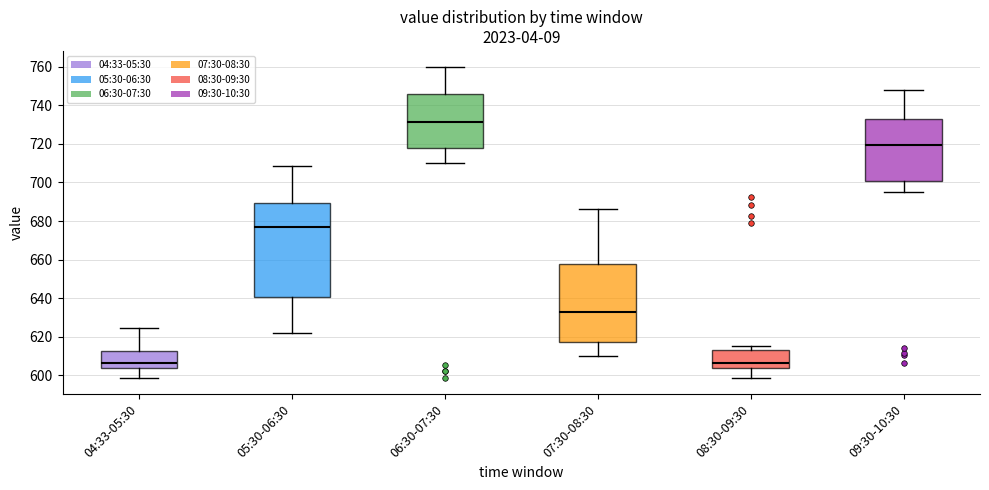

Where does the lower whisker of the box for 08:30-09:30 end on the y-axis? The values are not printed on the chart, so give them approximately, as read against the axis.

598